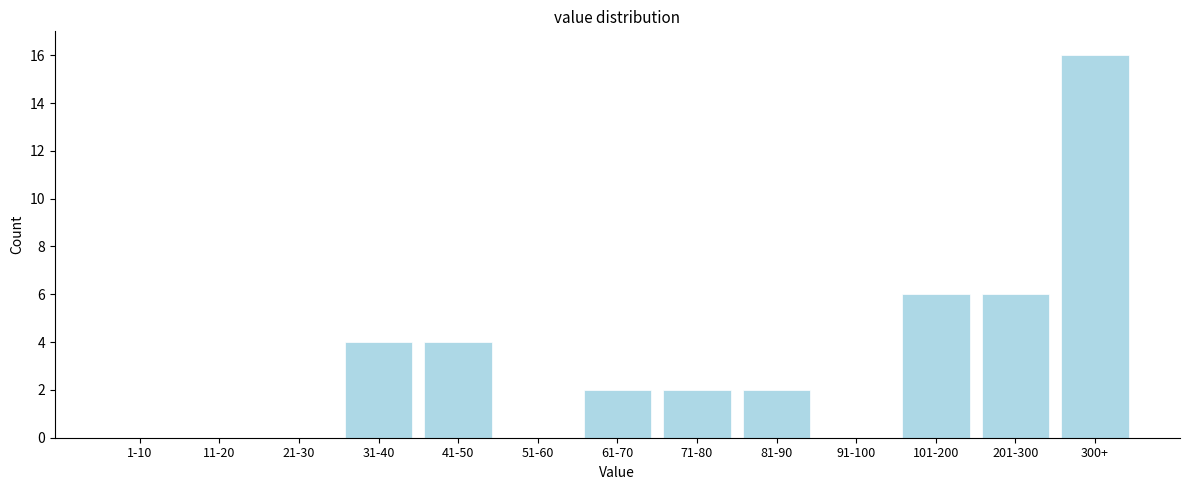

Reading left to right, extract all data points from this chart.

1-10=0	11-20=0	21-30=0	31-40=4	41-50=4	51-60=0	61-70=2	71-80=2	81-90=2	91-100=0	101-200=6	201-300=6	300+=16